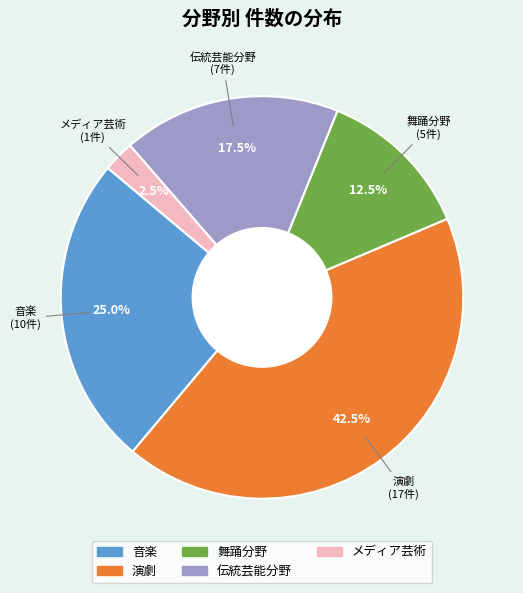

Is 演劇 the majority of the pie?

No